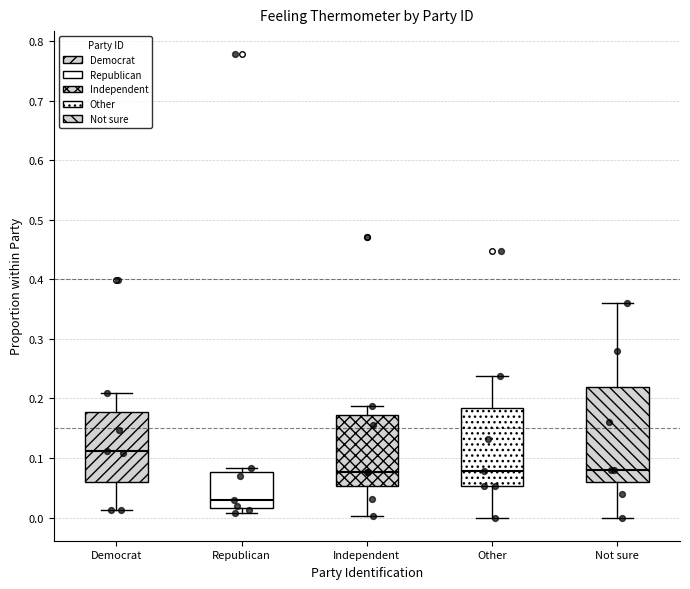

Which box has the lowest median line?

Republican